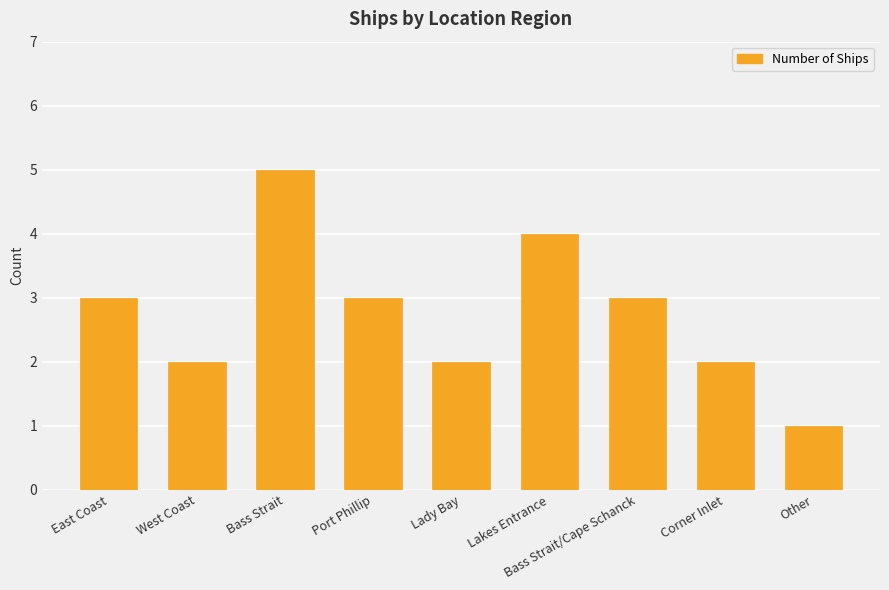

The value at Corner Inlet is 3. True or false?

False